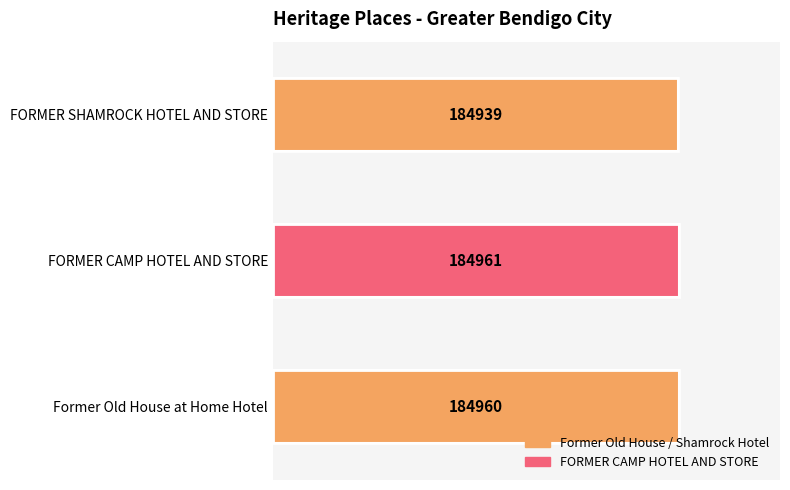

Reading top to bottom, transcribe all the data shown in this chart.

FORMER SHAMROCK HOTEL AND STORE=184939	FORMER CAMP HOTEL AND STORE=184961	Former Old House at Home Hotel=184960